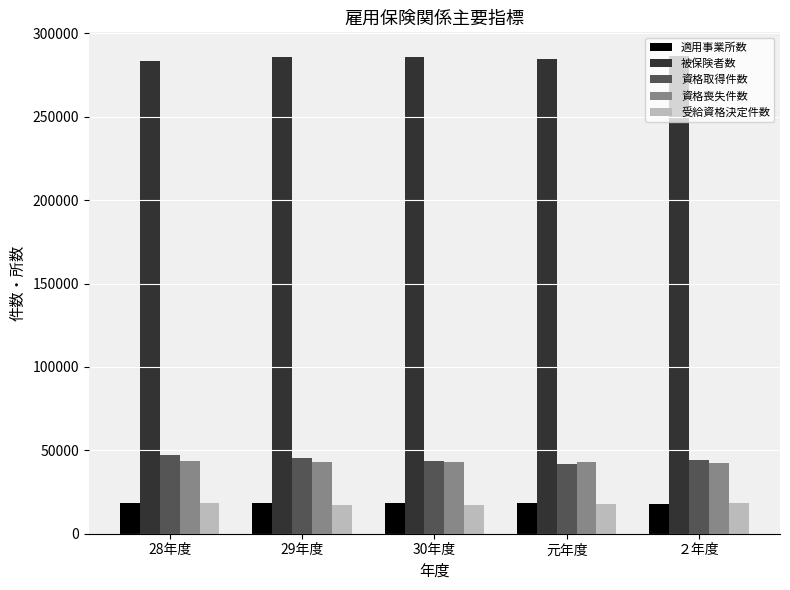

True or false: 受給資格決定件数 has a value of 6635 at 29年度.

False